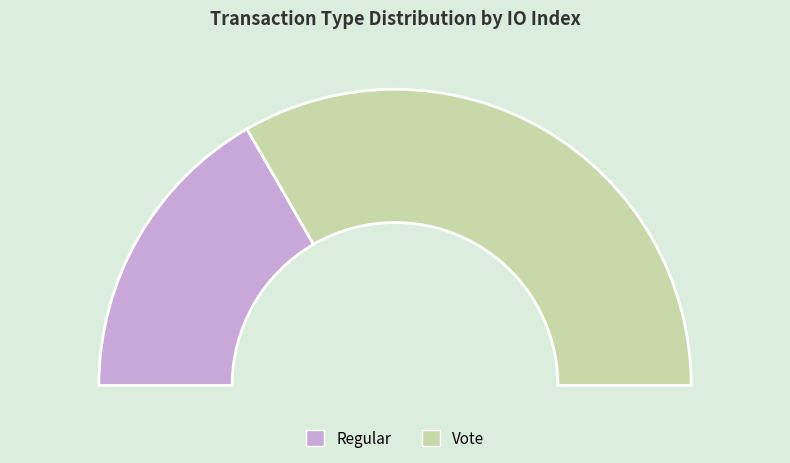

Does any single category account for the majority?

Yes